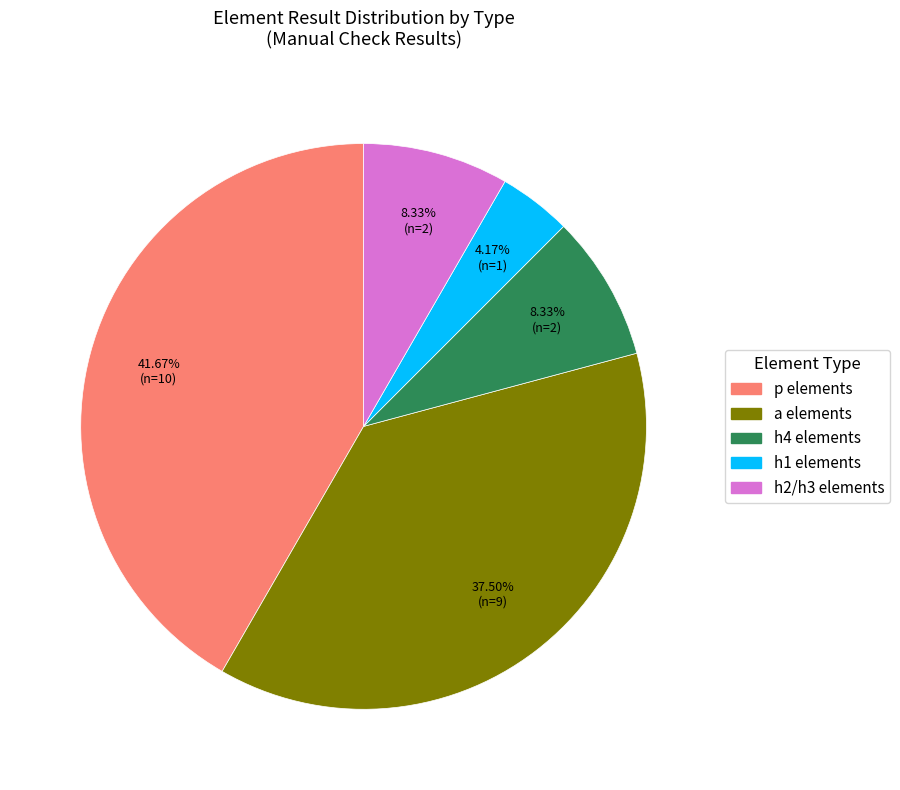

Does any single category account for the majority?

No